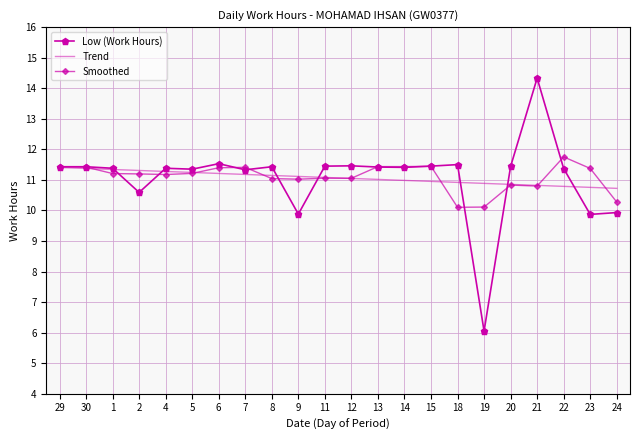

What is the difference between the maximum and minimum values in the Low (Work Hours) series?

8.3